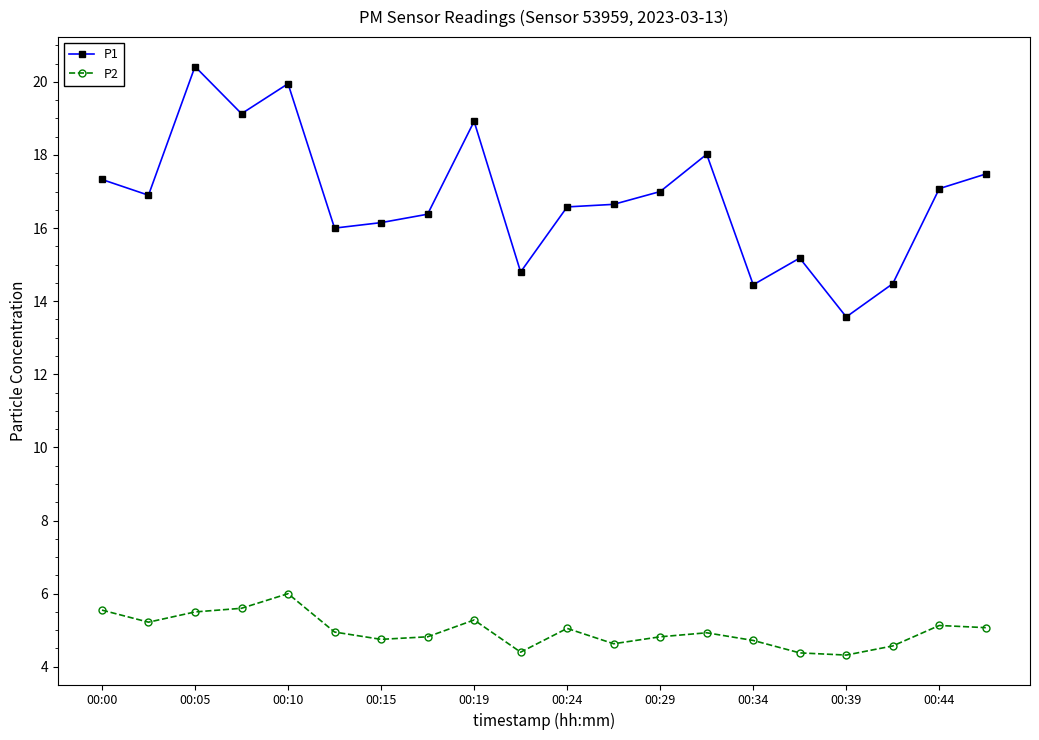

Which series has the widest spread of values?

P1